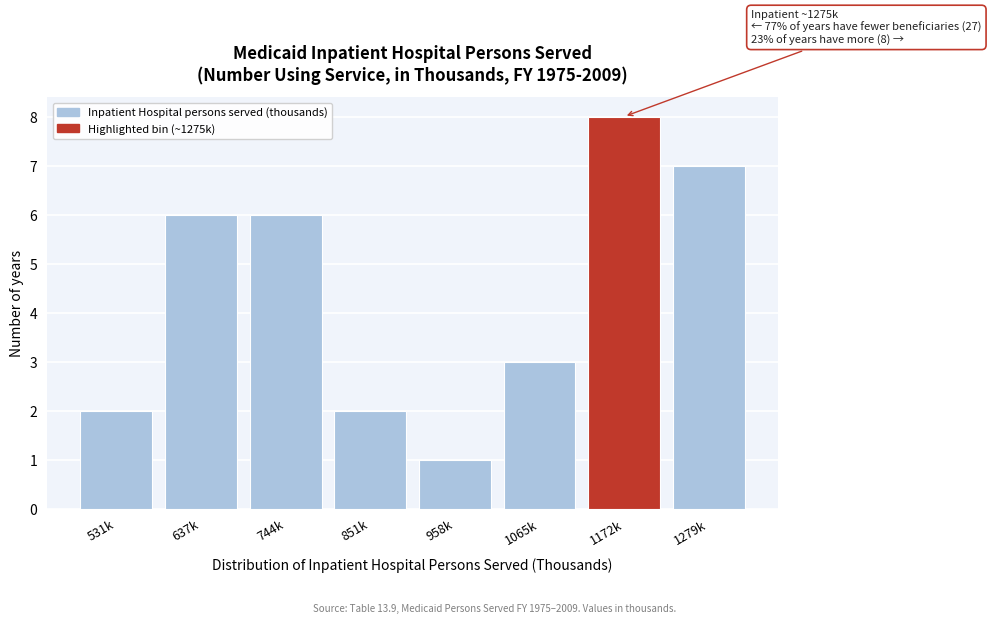

Reading right to left, transcribe all the data shown in this chart.

7	8	3	1	2	6	6	2